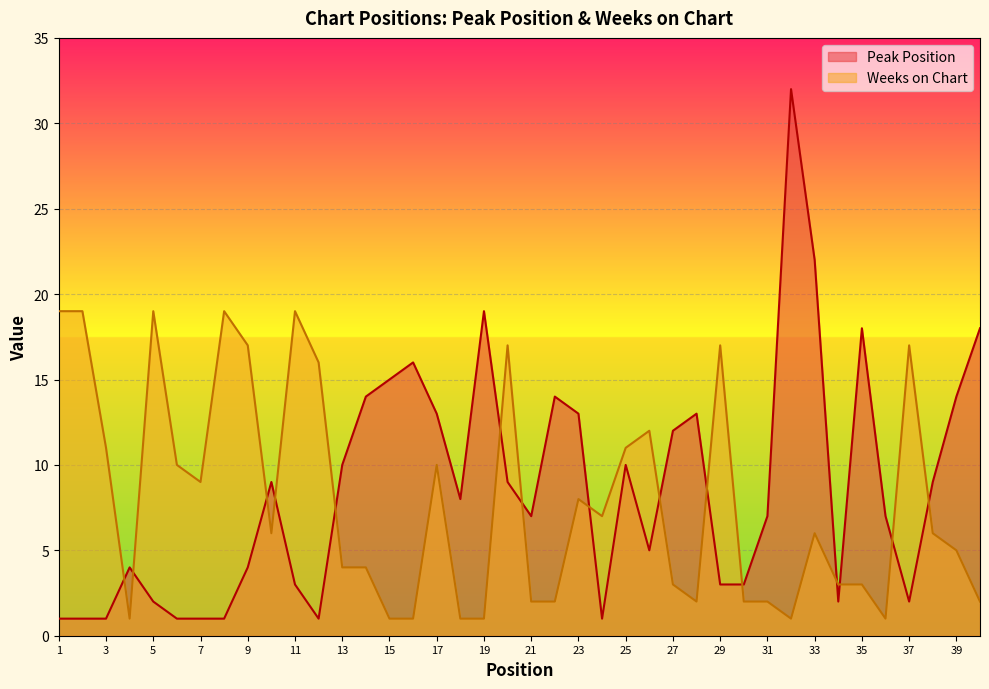

List the labels in order of Weeks on Chart value, largest first.

1, 2, 5, 8, 11, 9, 20, 29, 37, 12, 26, 3, 25, 6, 17, 7, 23, 24, 10, 33, 38, 39, 13, 14, 27, 34, 35, 21, 22, 28, 30, 31, 40, 4, 15, 16, 18, 19, 32, 36